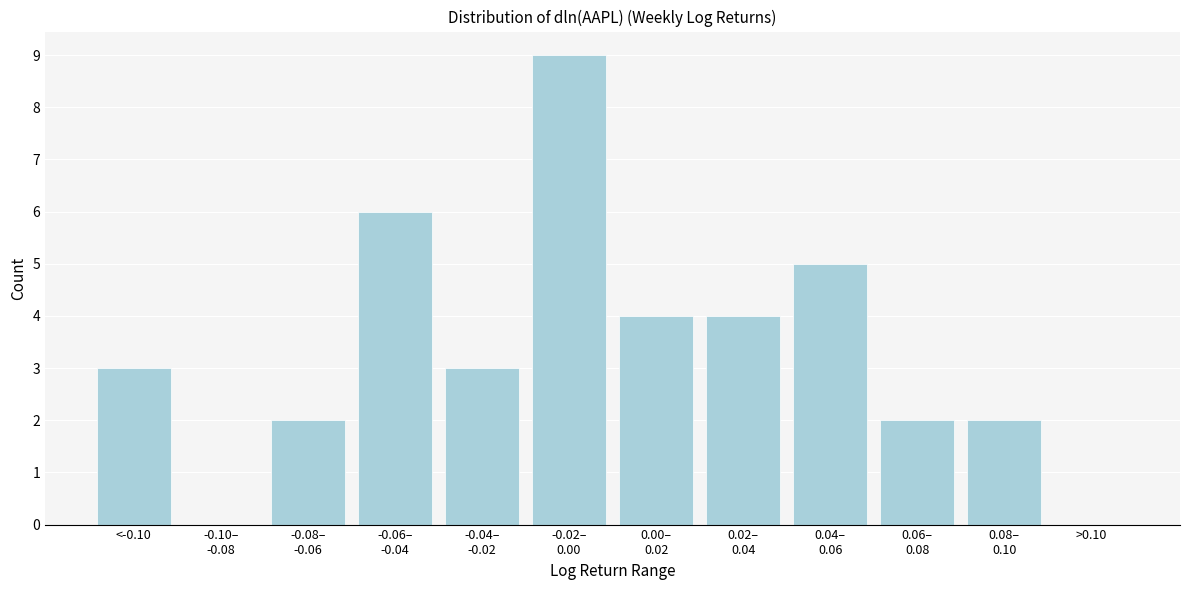

What is the sum of all values?

40